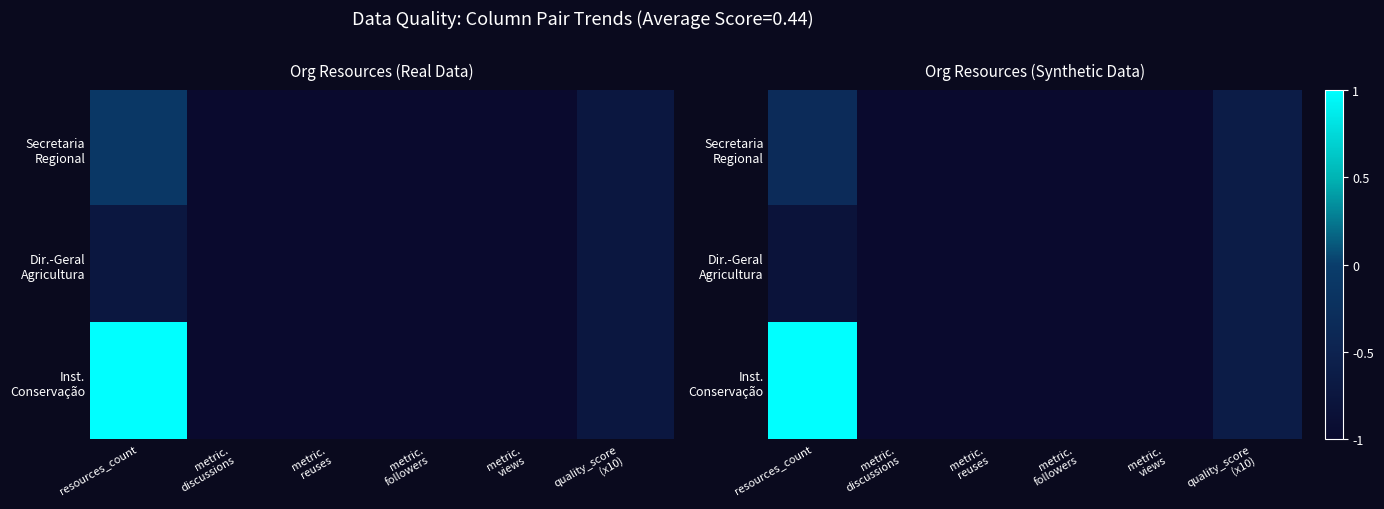

What value does the Dir.-Geral Agricultura series have at metric. discussions?

-1.0